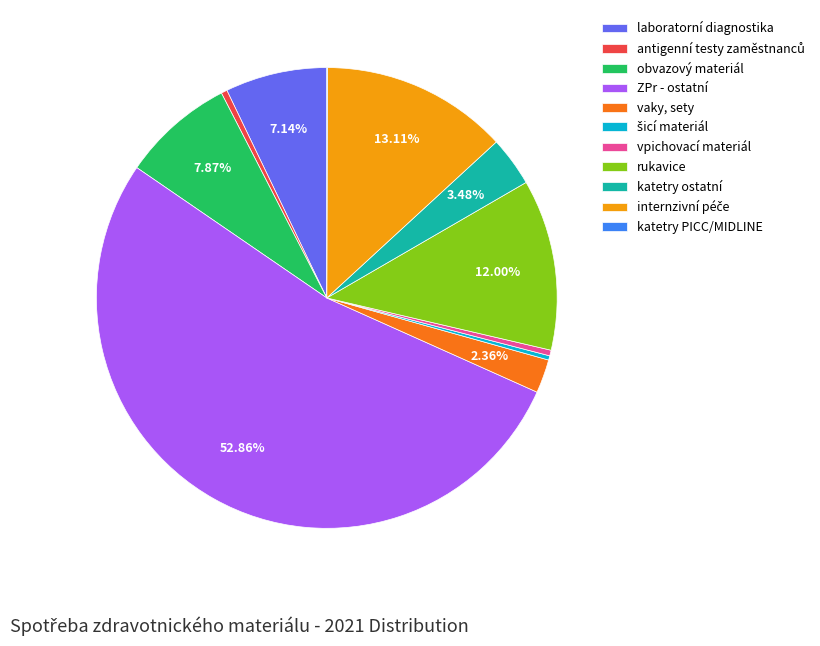

What is the largest slice in the pie chart?

ZPr - ostatní